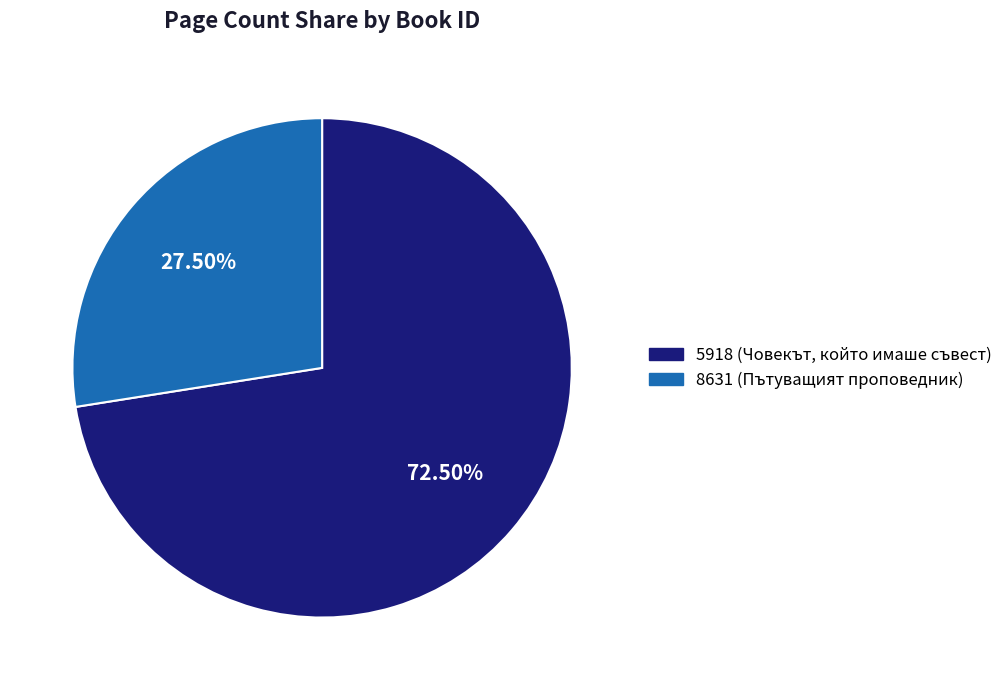

Rank the categories by value from lowest to highest.

8631, 5918